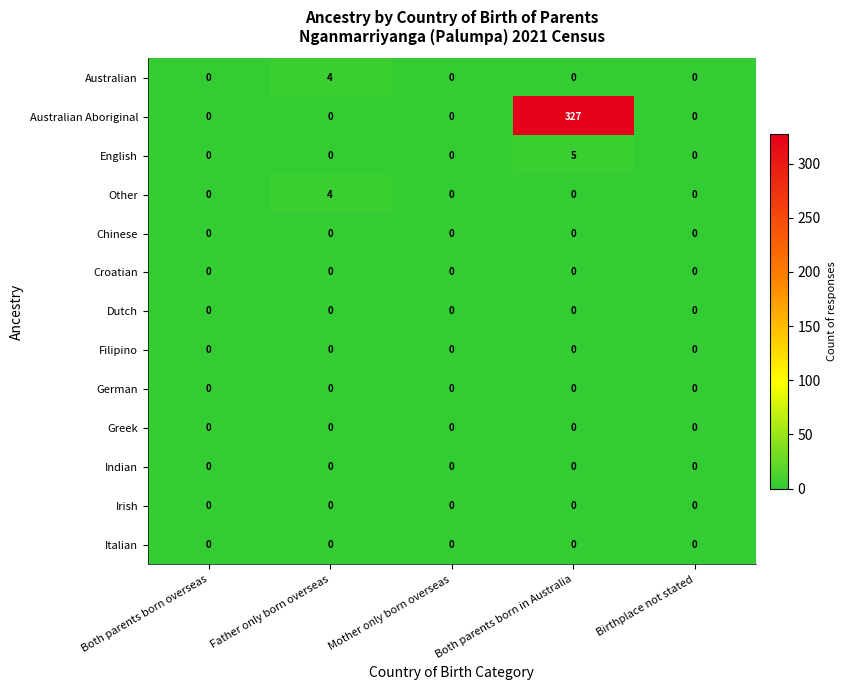

The Australian Aboriginal series shows 0 at Mother only born overseas. True or false?

True